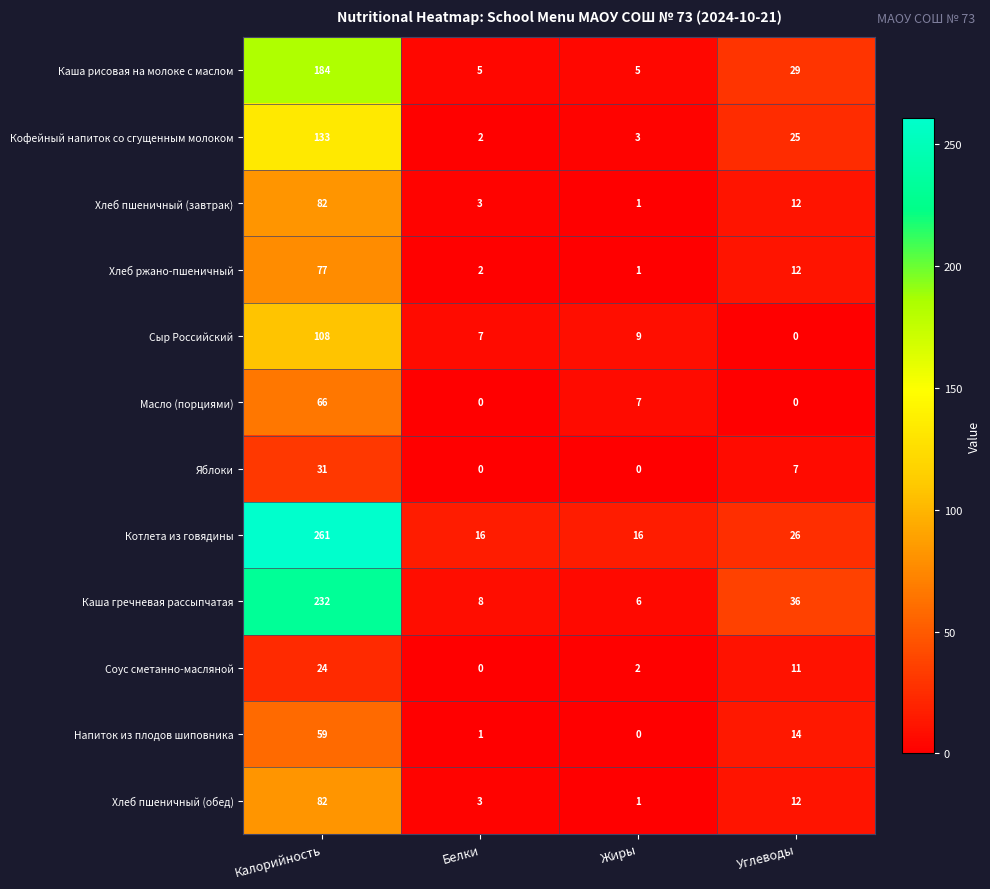

Which series has the largest total across all categories?

Котлета из говядины